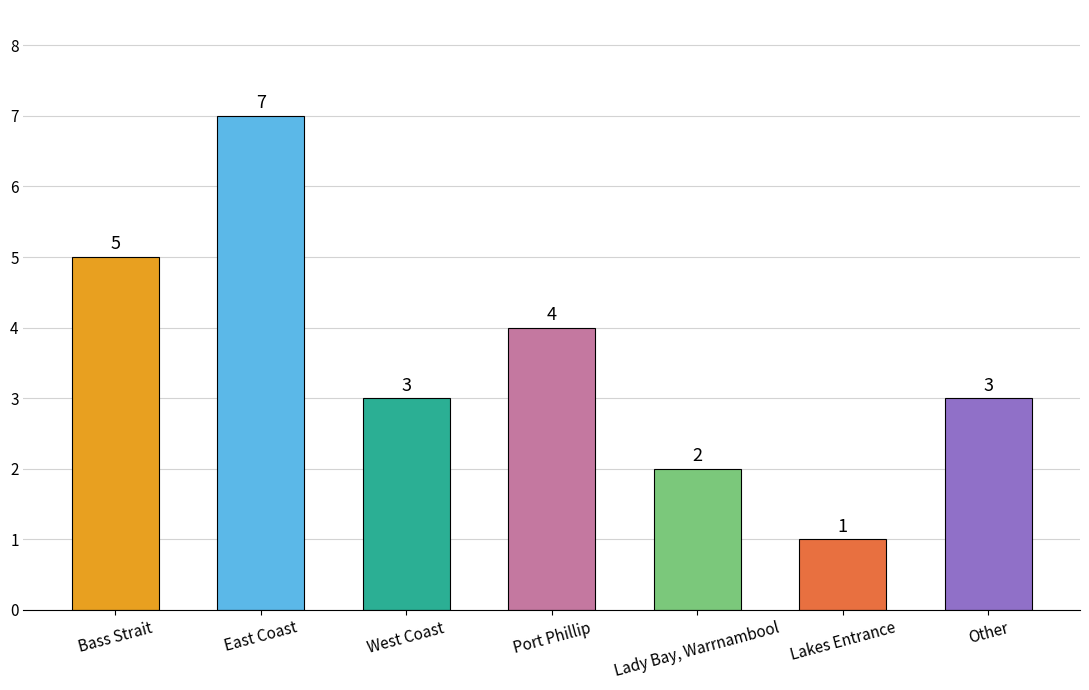

True or false: the data shows 3 at East Coast.

False